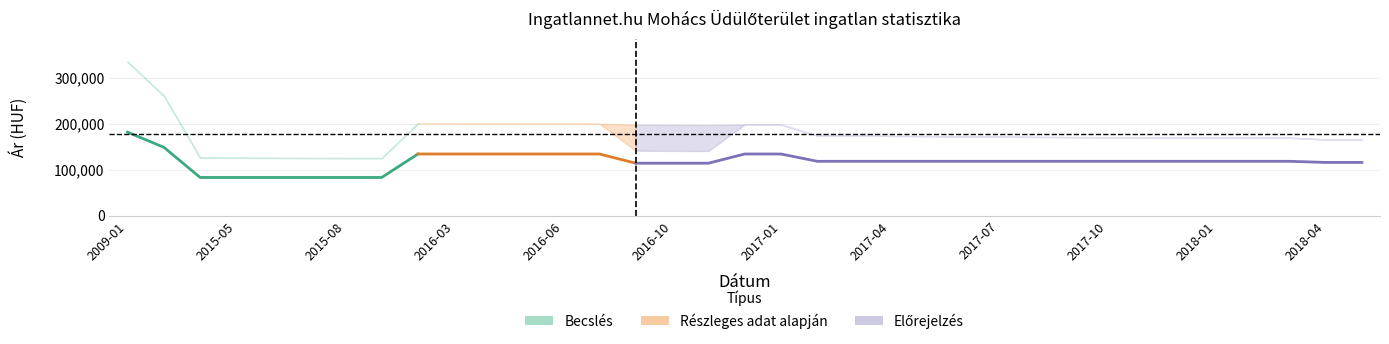

What is the label of the 1st point from the left?

2009-01